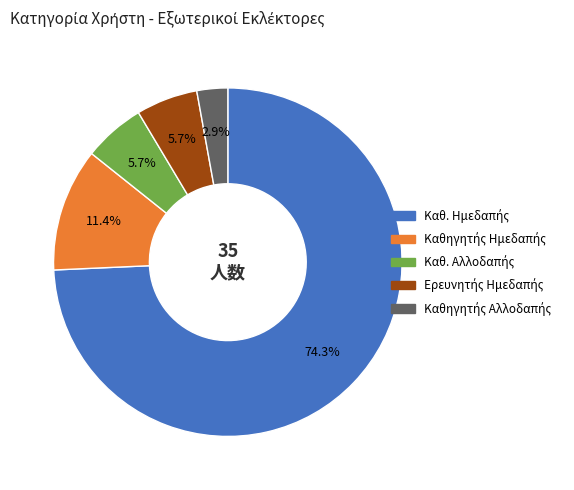

Is there a majority slice in this chart?

Yes